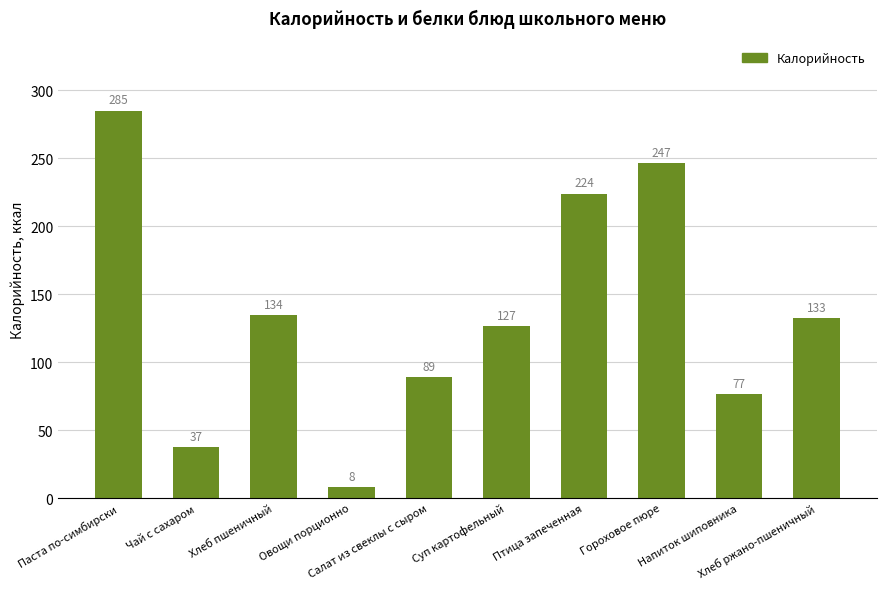

Where is the data nearest to the value 146?

Хлеб пшеничный